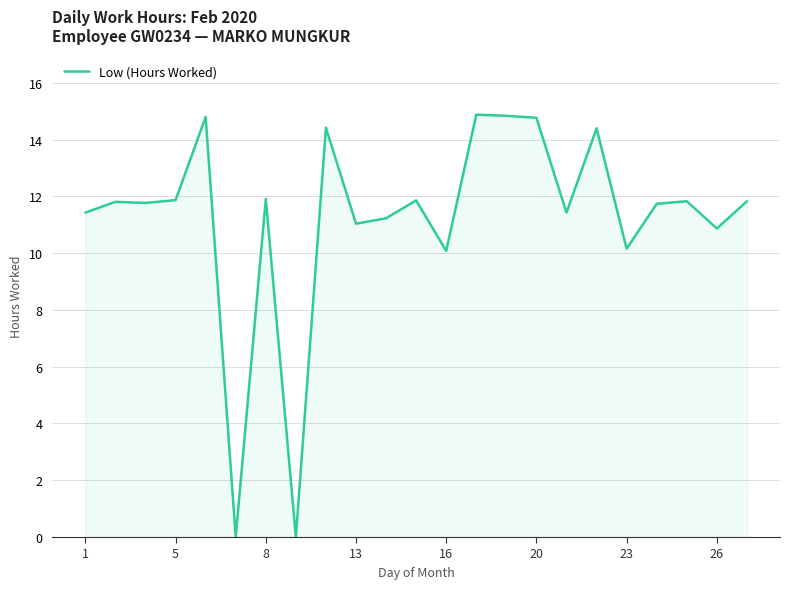

What is the maximum value shown in the chart?

14.9